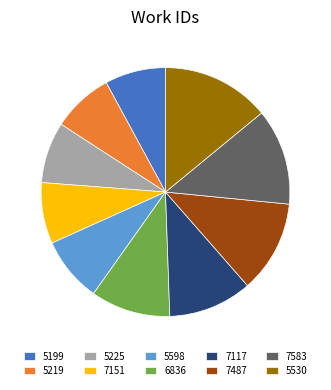

Is the sum of 5199 and 5530 greater than half?

No